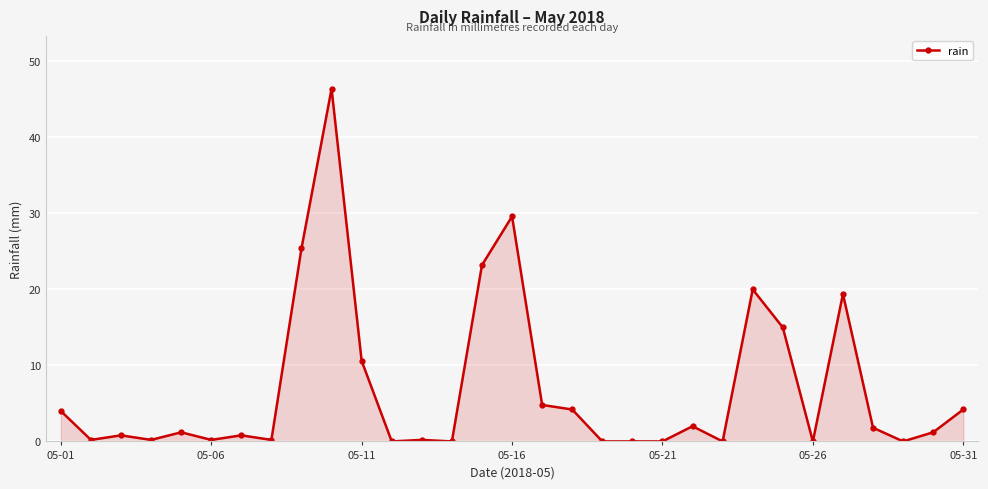

What is the greatest value displayed?

46.4